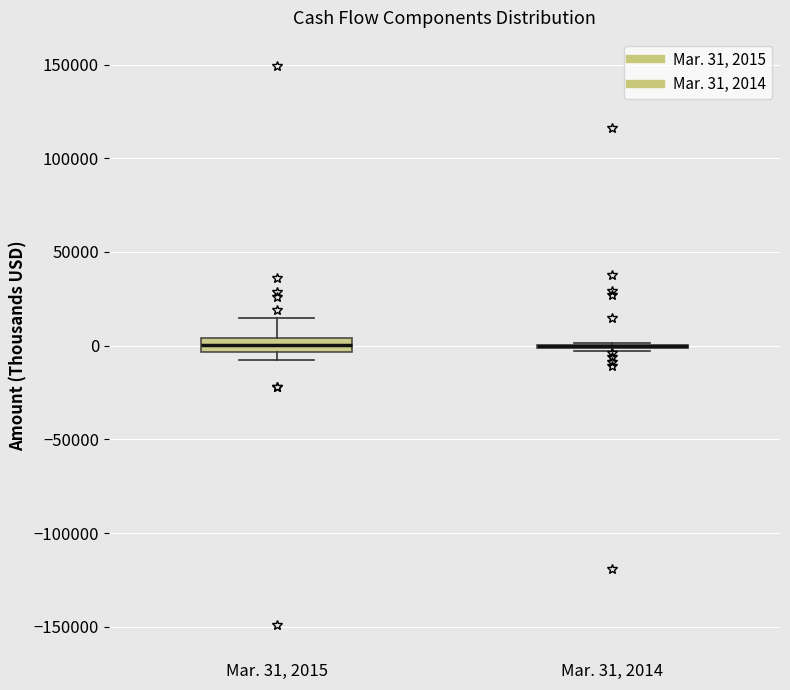

Reading left to right, read every box against the y-axis: the position of its median line, the range the box covers, and the ends of its whiskers. The values are not printed on the chart, so give them approximately, as read against the axis.

Mar. 31, 2015: median 0, box -5000 to 5000, whiskers -10000 to 15000
Mar. 31, 2014: box collapsed to a line at 0, whiskers -5000 to 0